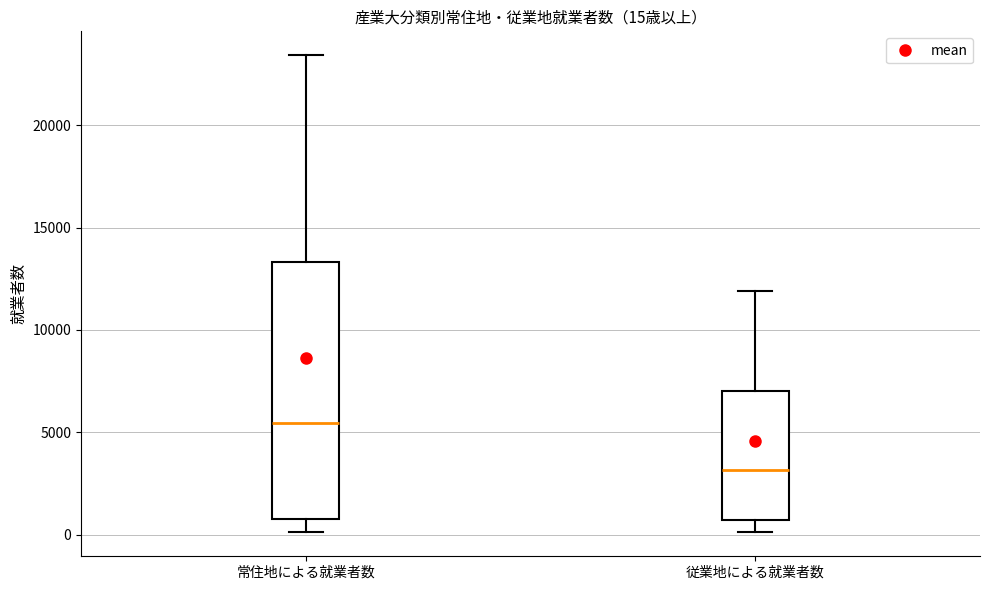

Which box has the lowest median line?

従業地による就業者数